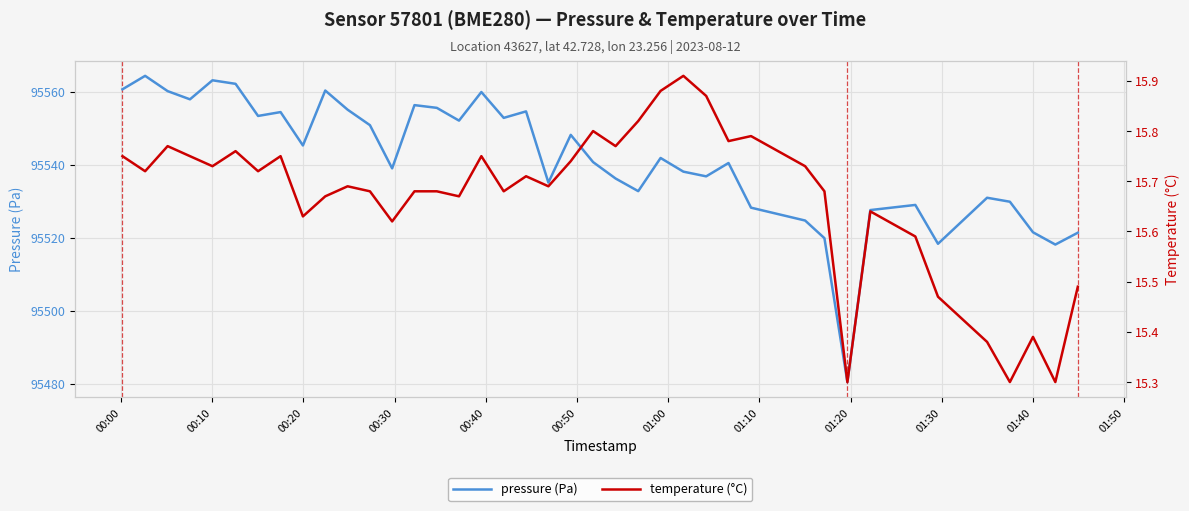

What is the minimum value for pressure (Pa)?

95480.4